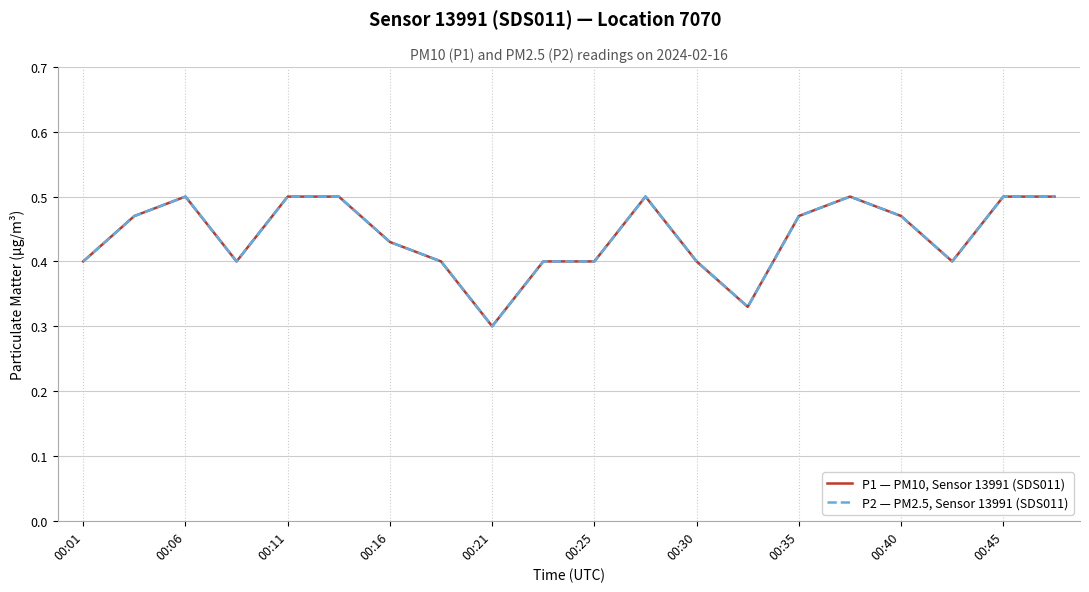

Does the chart display data point markers on the line(s)?

No